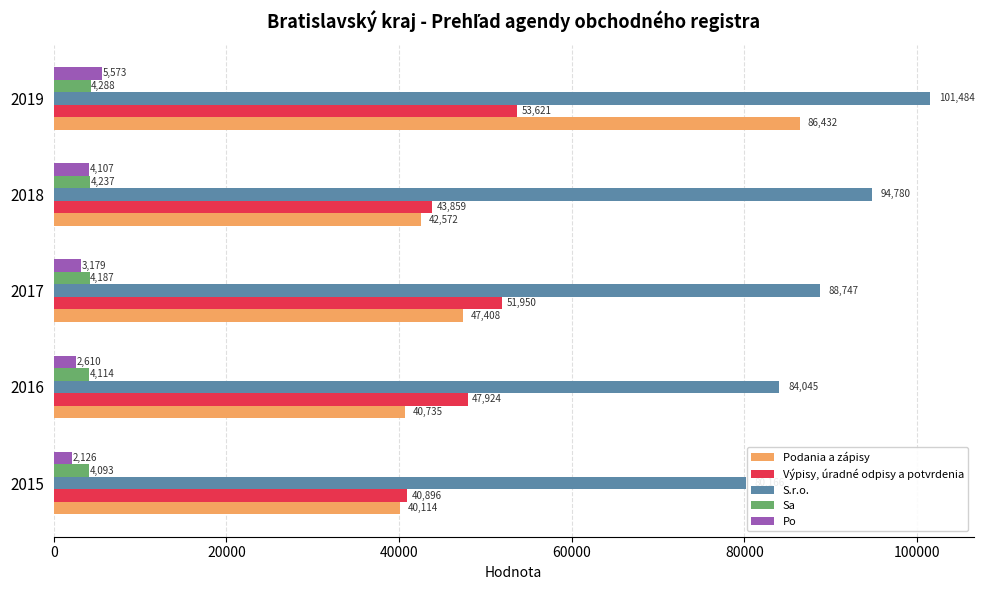

What is the difference between the maximum and minimum values in the Sa series?

195